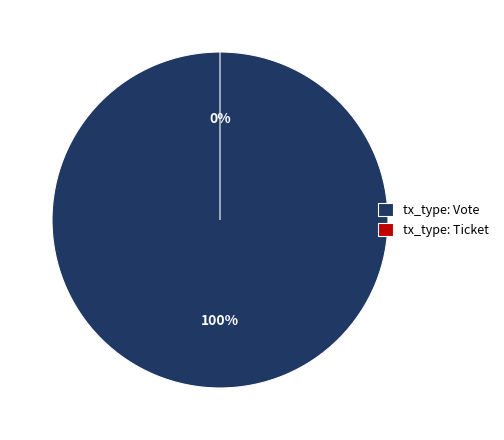

To the nearest percent, what percentage of the pie is tx_type: Vote?

100%